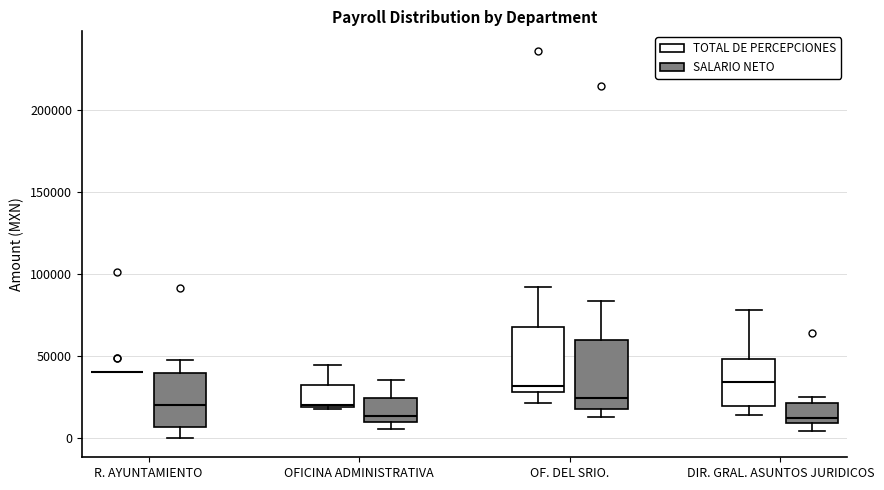

Reading left to right, read every box against the y-axis: the position of its median line, the range the box covers, and the ends of its whiskers. The values are not printed on the chart, so give them approximately, as read against the axis.

R. AYUNTAMIENTO (TOTAL DE PERCEPCIONES): box collapsed to a line at 40000, whiskers 40000 to 40000
R. AYUNTAMIENTO (SALARIO NETO): median 20000, box 5000 to 40000, whiskers 0 to 45000
OFICINA ADMINISTRATIVA (TOTAL DE PERCEPCIONES): median 20000, box 20000 to 30000, whiskers 15000 to 45000
OFICINA ADMINISTRATIVA (SALARIO NETO): median 15000, box 10000 to 25000, whiskers 5000 to 35000
OF. DEL SRIO. (TOTAL DE PERCEPCIONES): median 30000 (just above the box's lower edge), box 30000 to 70000, whiskers 20000 to 90000
OF. DEL SRIO. (SALARIO NETO): median 25000, box 15000 to 60000, whiskers 15000 (just below the box's lower edge) to 85000
DIR. GRAL. ASUNTOS JURIDICOS (TOTAL DE PERCEPCIONES): median 35000, box 20000 to 50000, whiskers 15000 to 80000
DIR. GRAL. ASUNTOS JURIDICOS (SALARIO NETO): median 10000 (just above the box's lower edge), box 10000 to 20000, whiskers 5000 to 25000